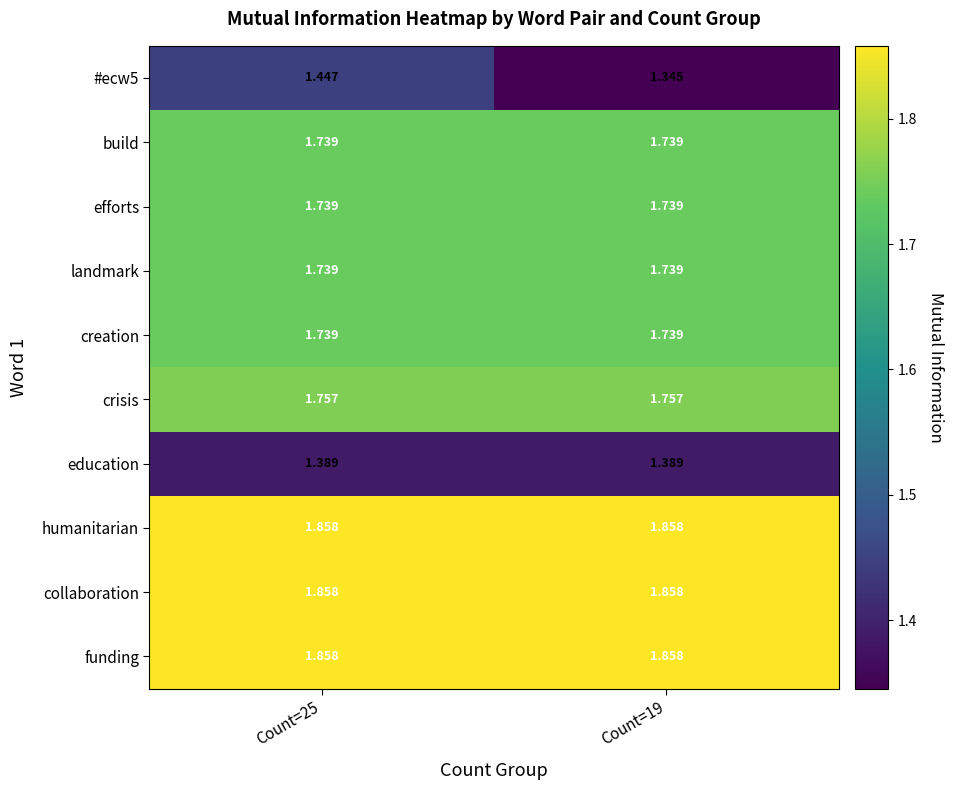

Is the value of #ecw5 at Count=25 greater than the value of creation at Count=19?

No